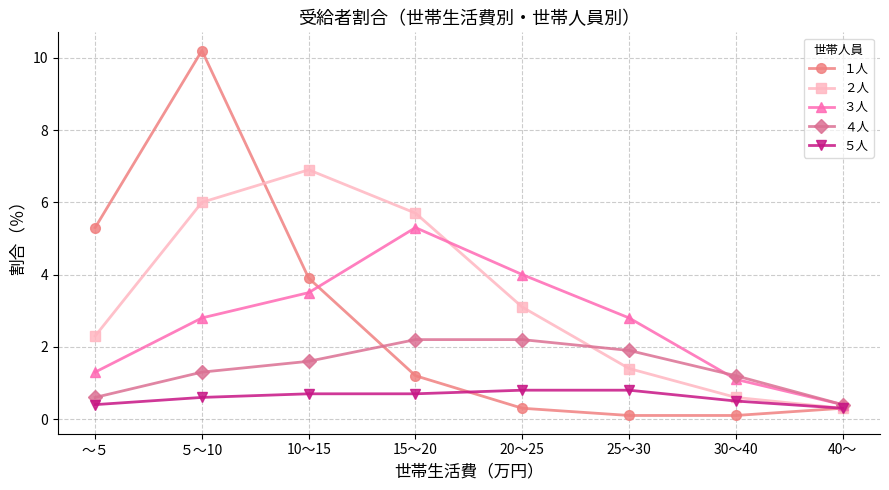

At which label does １人 reach its peak?

５～10